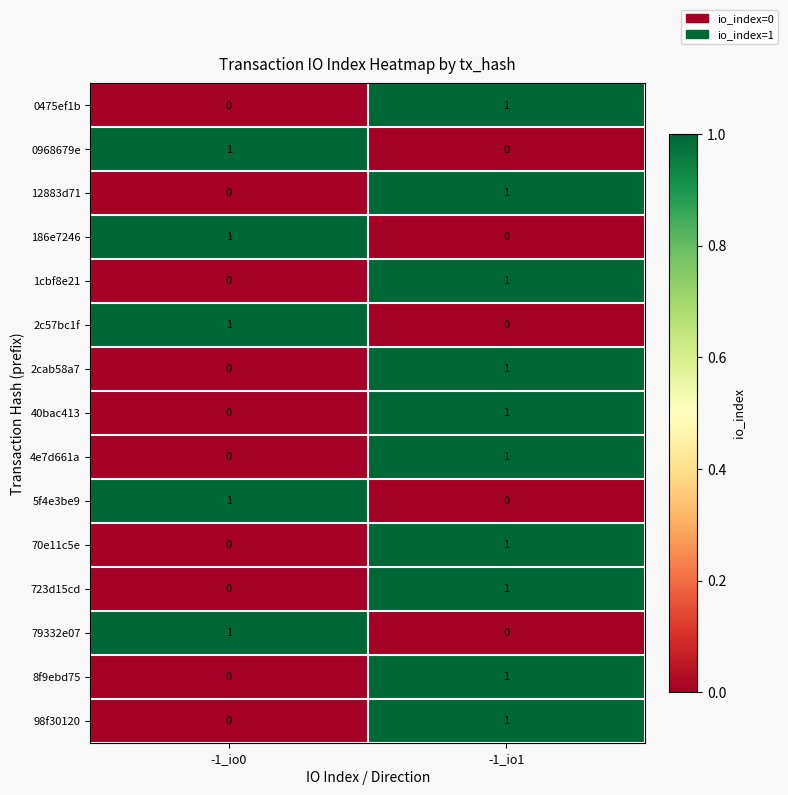

List the labels in order of 2c57bc1f value, largest first.

-1_io0, -1_io1